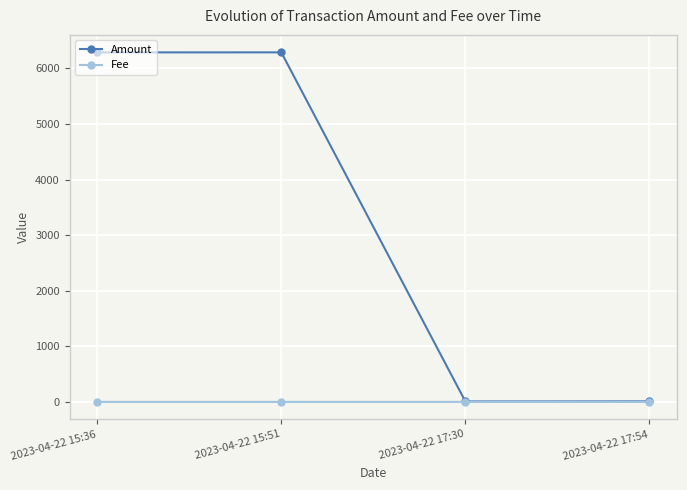

At how many categories does at least one series exceed 1806?

2